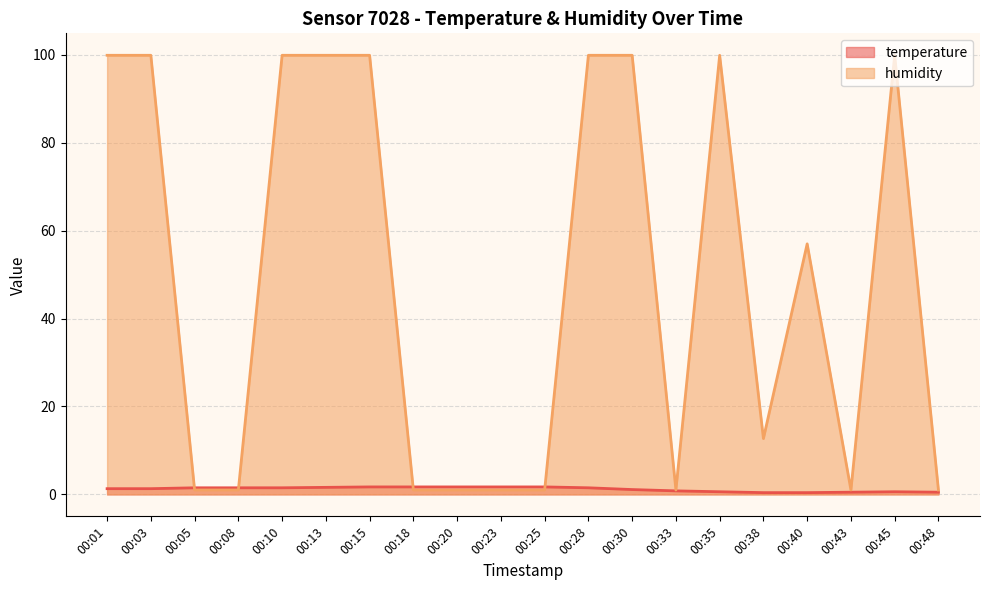

Between which two adjacent categories do humidity and temperature first intersect?

00:03 and 00:05